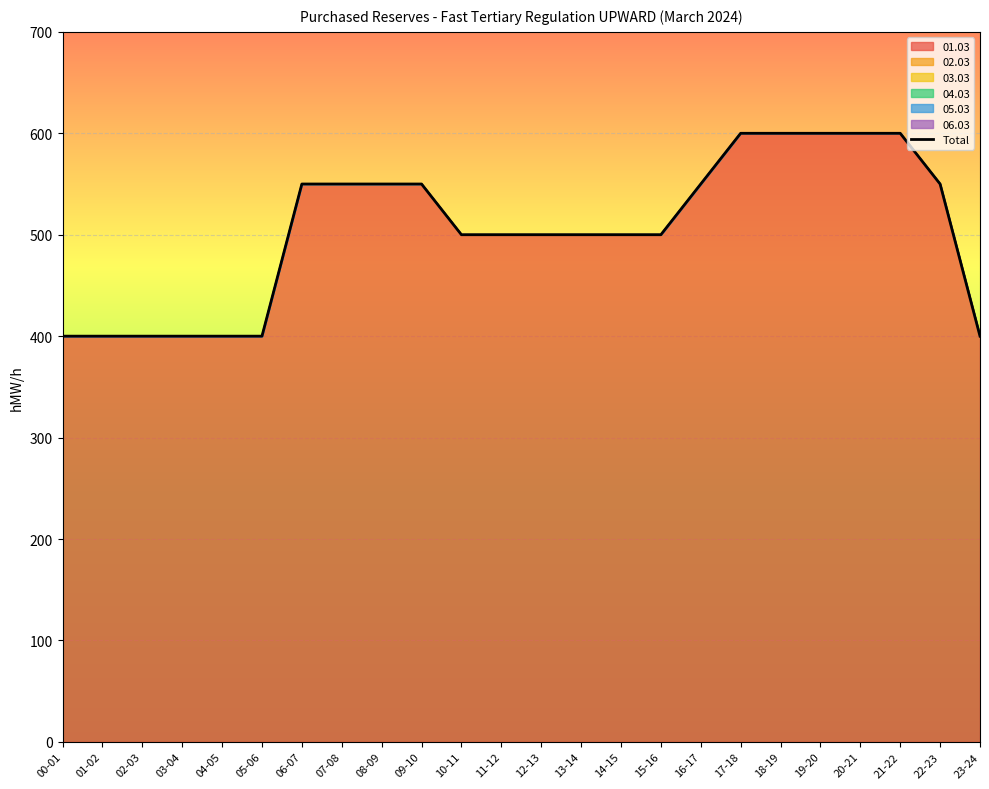

How many data points does each series have?

24